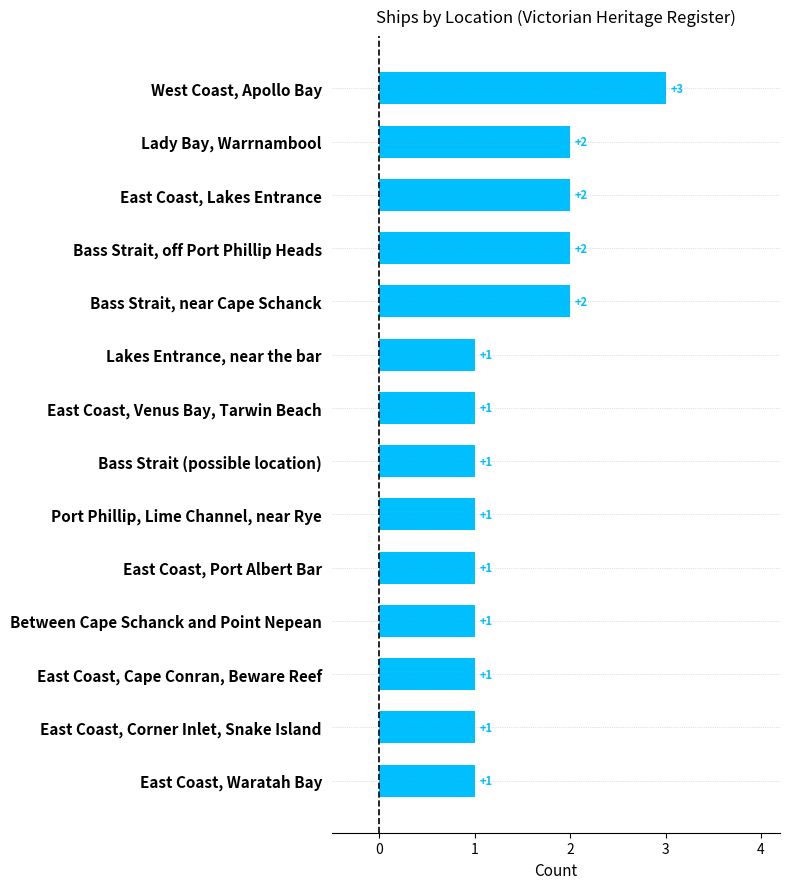

Count the values in the range 1 to 2.

13